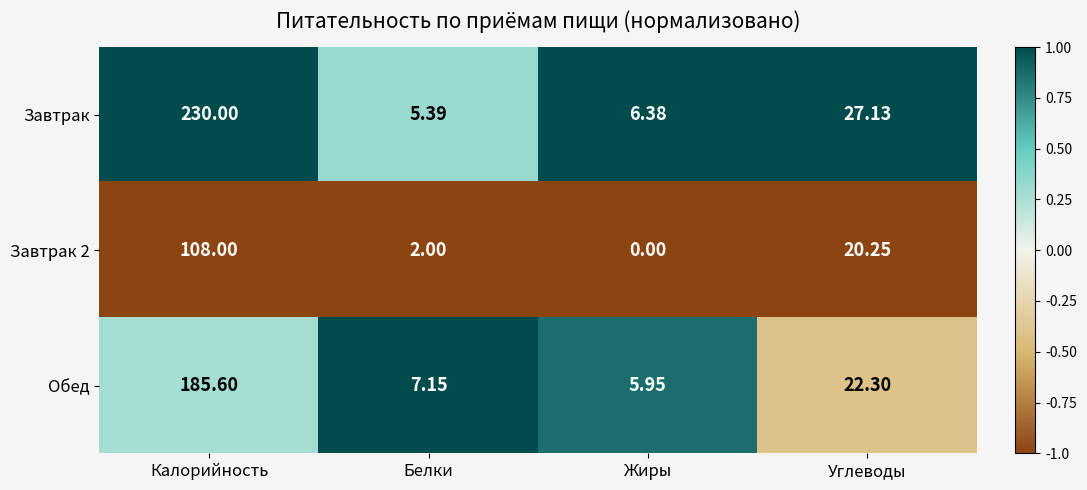

At which category does the chart reach its minimum across all series?

Жиры